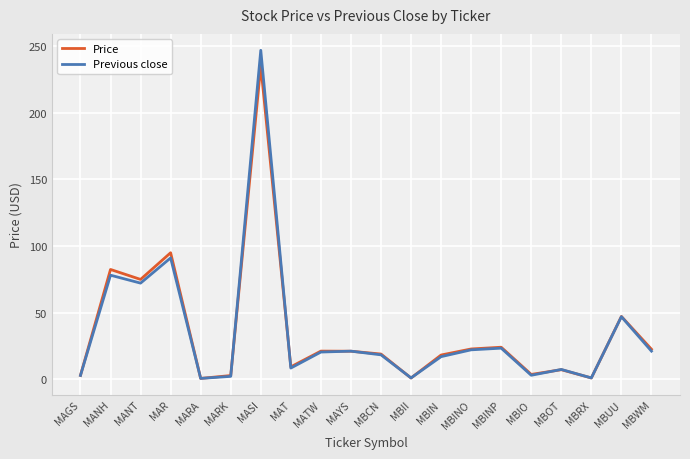

Is it true that Previous close equals 7.7 at MBINP?

False